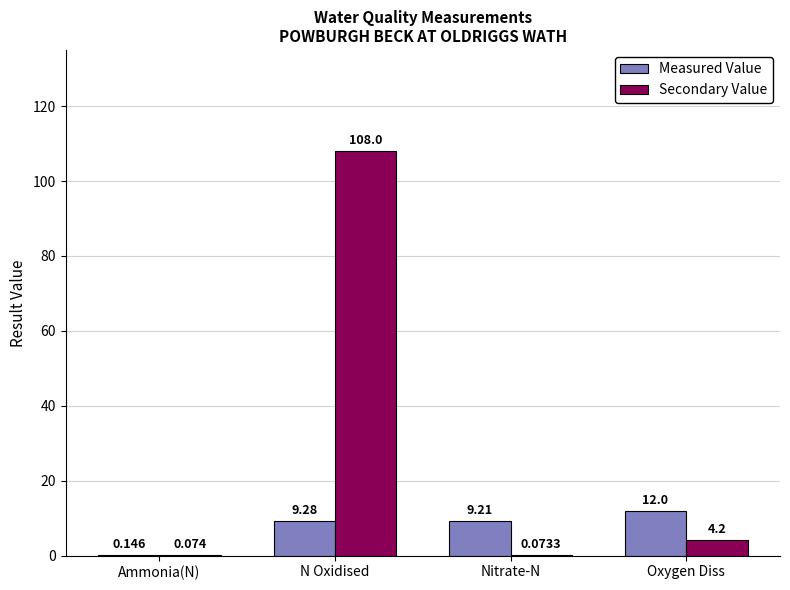

Where is Measured Value nearest to the value 6?

Nitrate-N